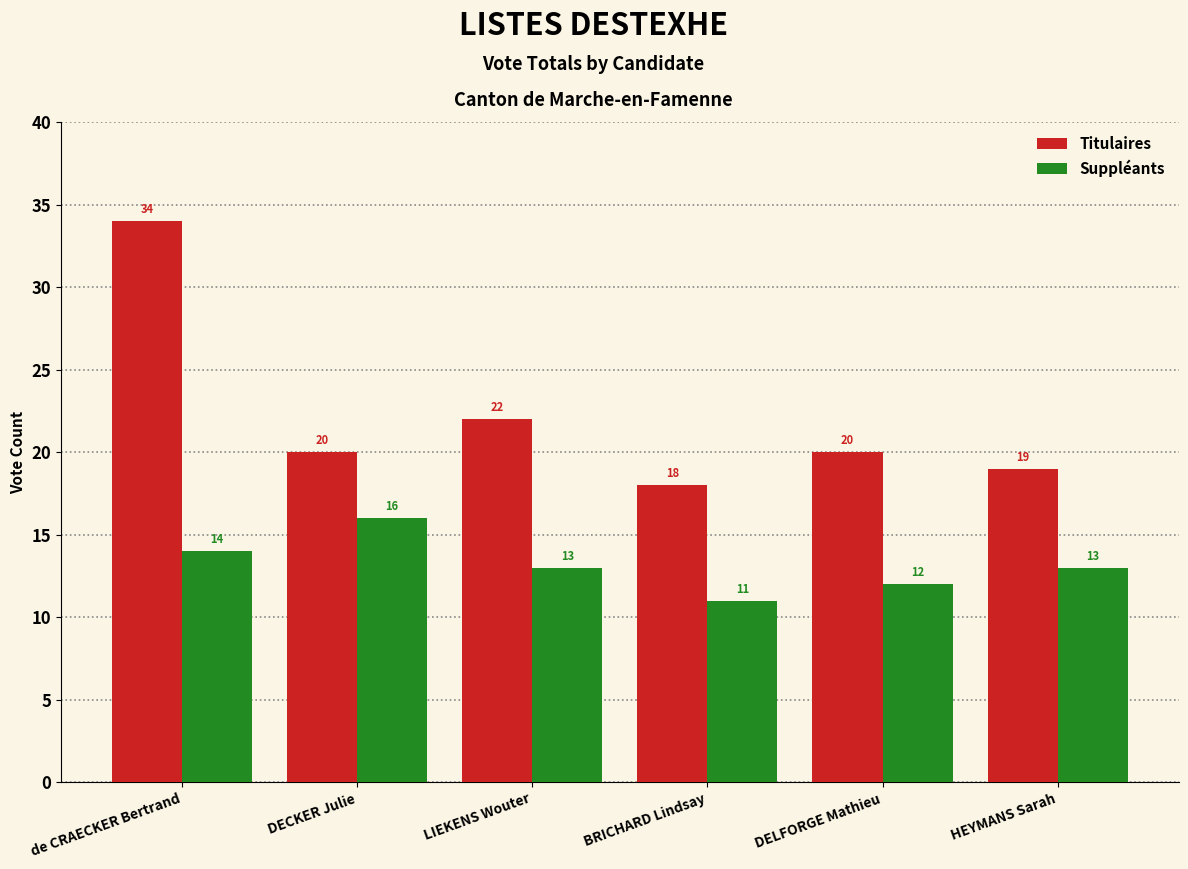

Reading left to right, extract all data points from this chart.

Titulaires: de CRAECKER Bertrand=34	DECKER Julie=20	LIEKENS Wouter=22	BRICHARD Lindsay=18	DELFORGE Mathieu=20	HEYMANS Sarah=19
Suppléants: de CRAECKER Bertrand=14	DECKER Julie=16	LIEKENS Wouter=13	BRICHARD Lindsay=11	DELFORGE Mathieu=12	HEYMANS Sarah=13